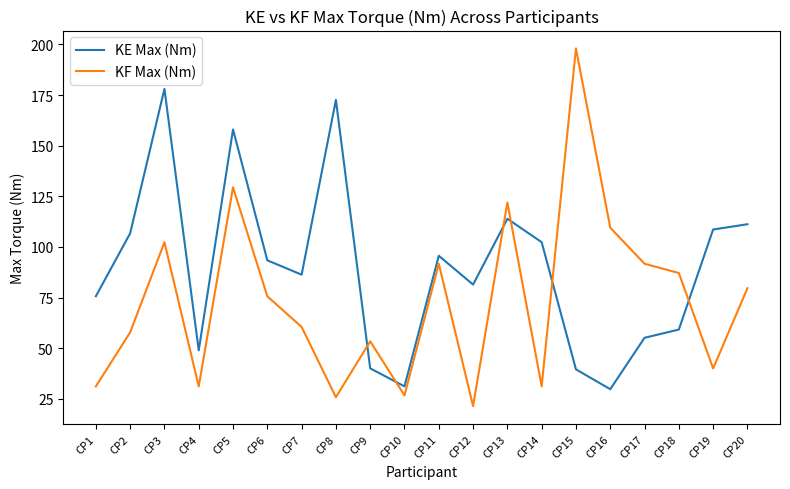

Where does the KE Max (Nm) series first go above 93?

CP2